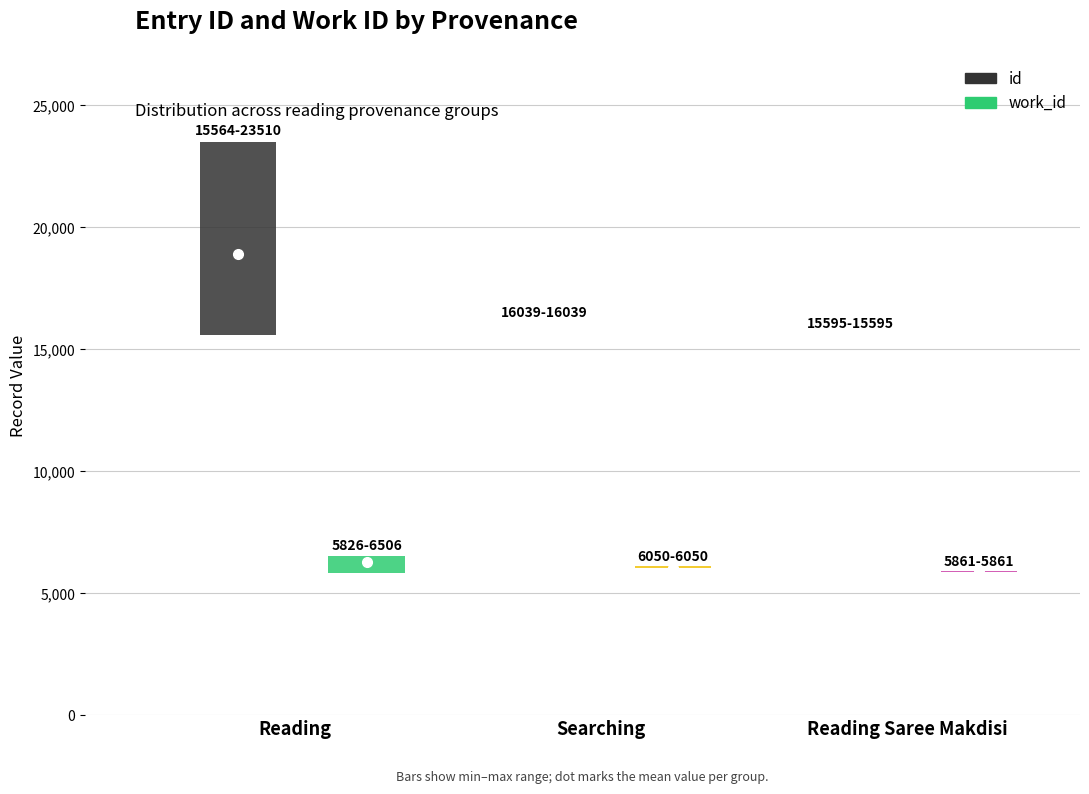

True or false: work_id and id intersect in this chart.

False